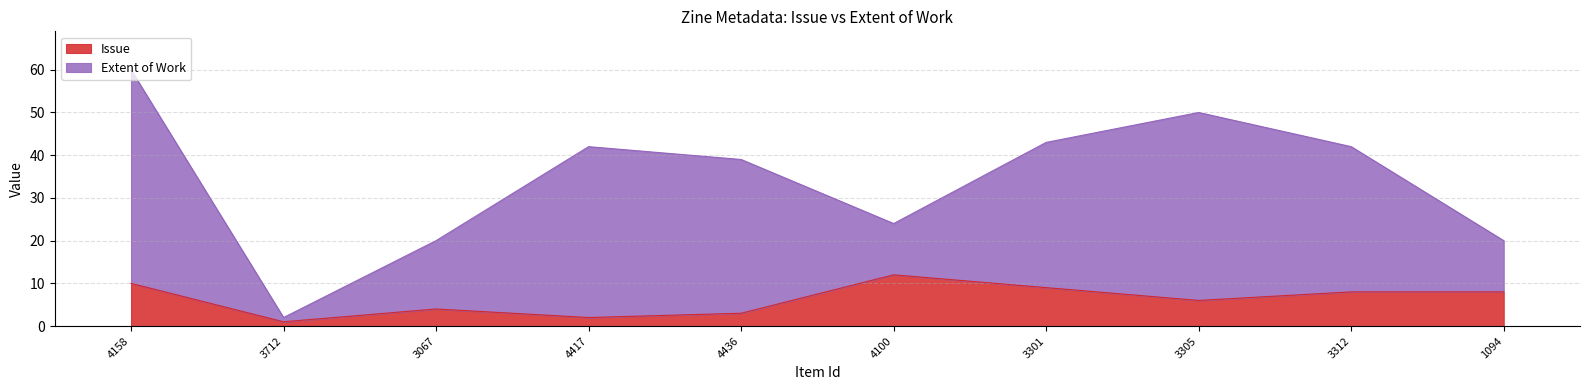

Reading left to right, what are all the values shown in this chart?

10	1	4	2	3	12	9	6	8	8